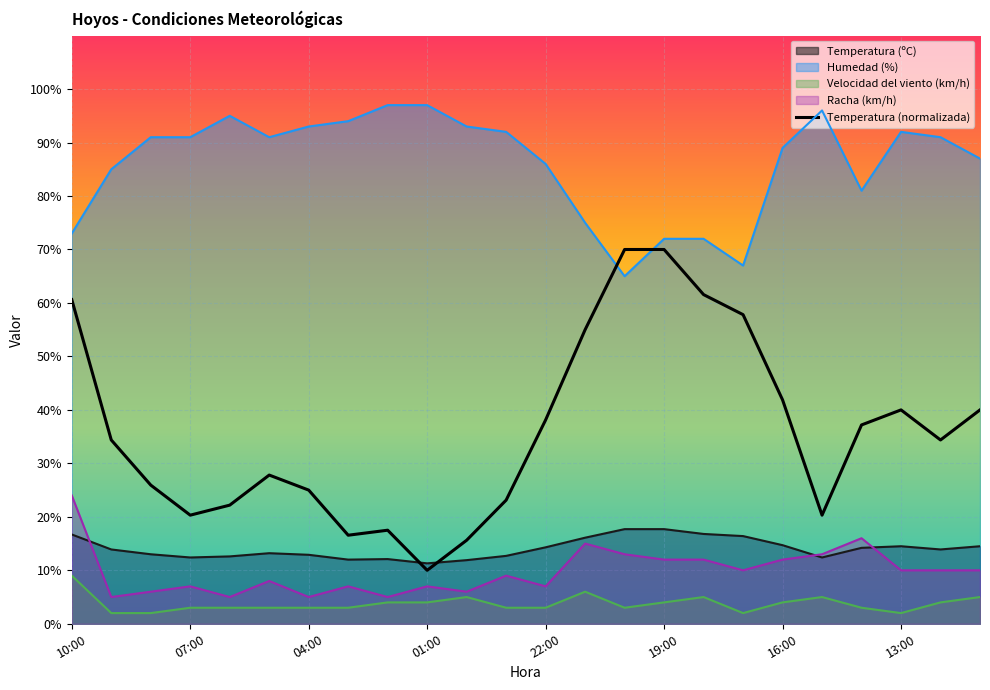

True or false: there are more than 1 points higher than both neighbors.

True